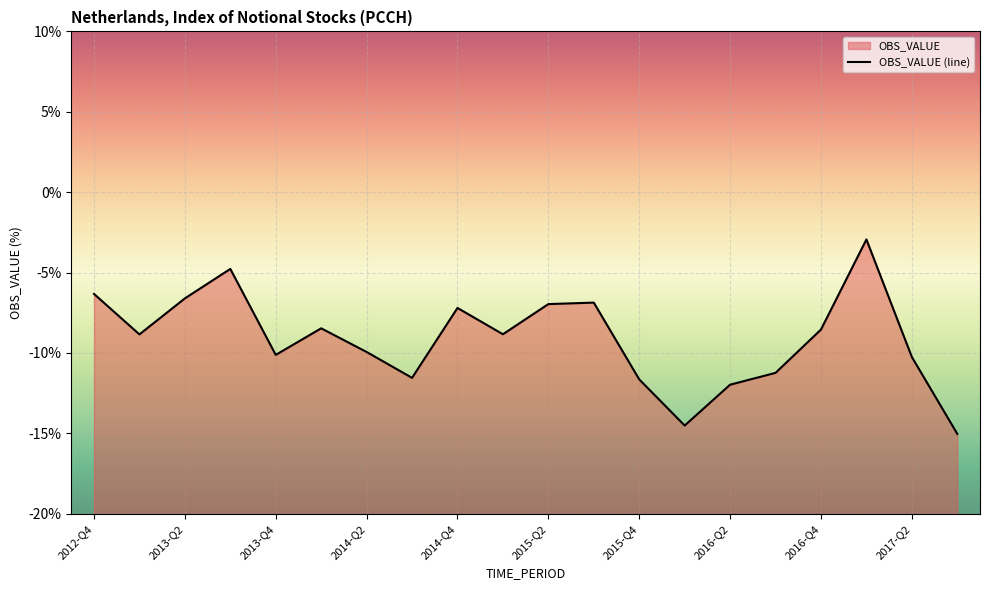

Reading right to left, transcribe all the data shown in this chart.

-15.0	-10.3	-2.9	-8.5	-11.2	-12.0	-14.5	-11.6	-6.9	-7.0	-8.8	-7.2	-11.6	-9.9	-8.5	-10.1	-4.8	-6.6	-8.8	-6.3